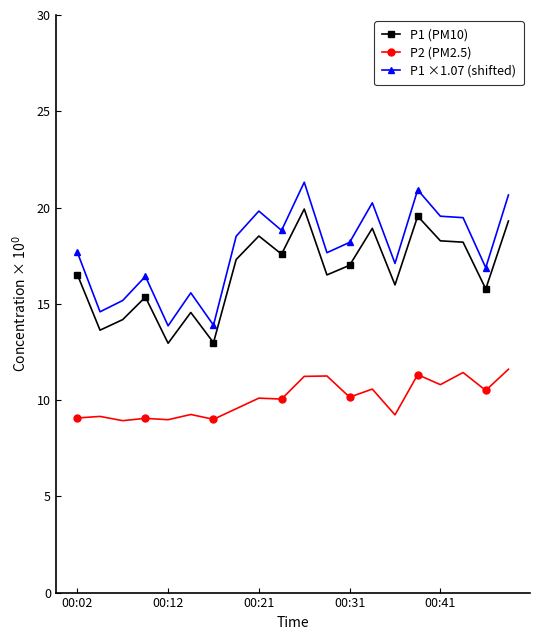

What is the sum of all P1 ×1.07 (shifted) values?

356.3